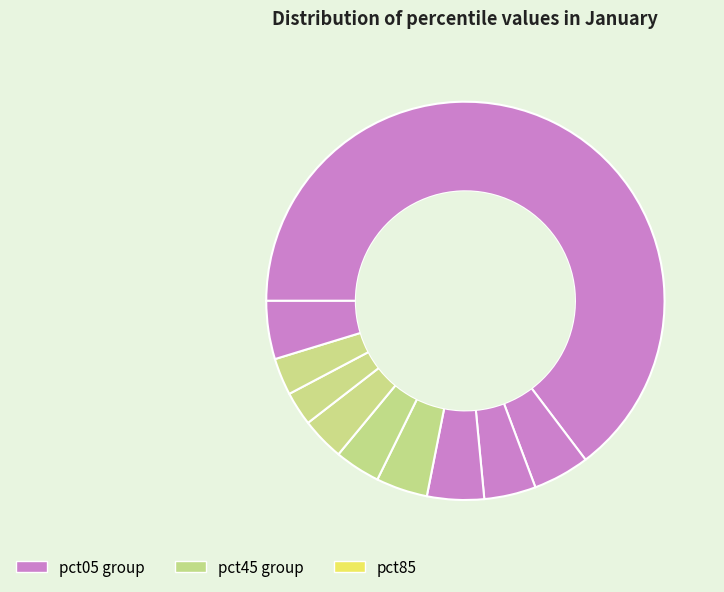

How many slices are in this pie chart?

10